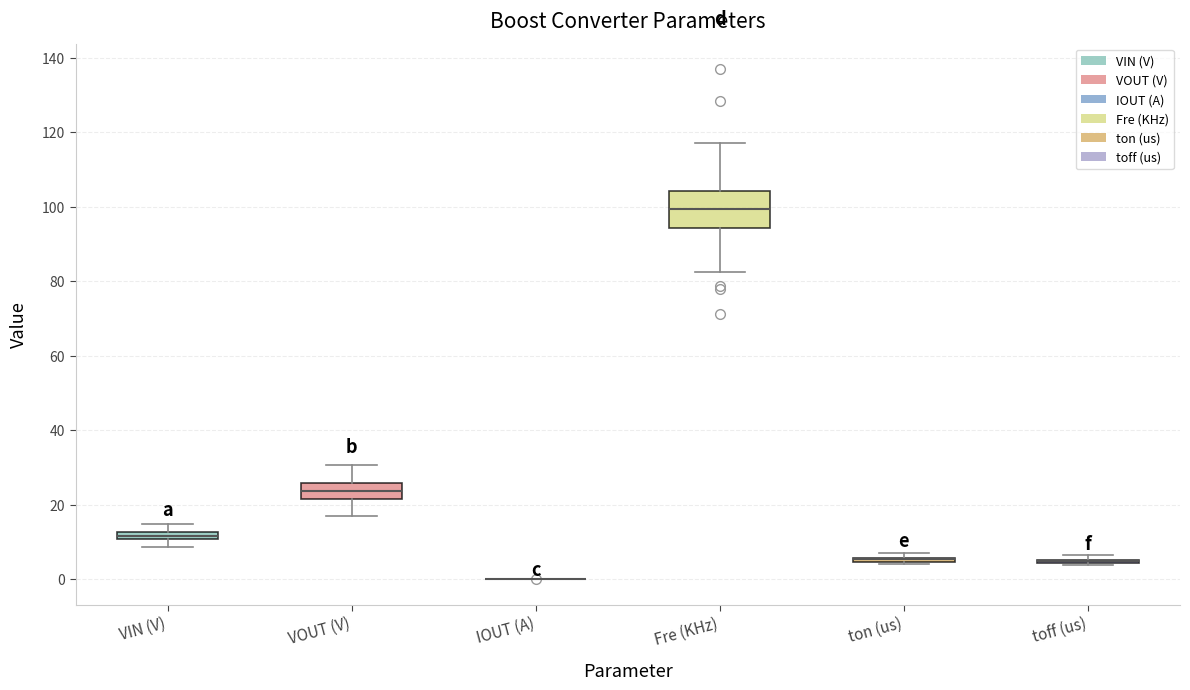

Where is the upper edge of the box for ton (us) on the y-axis? The values are not printed on the chart, so give them approximately, as read against the axis.

6